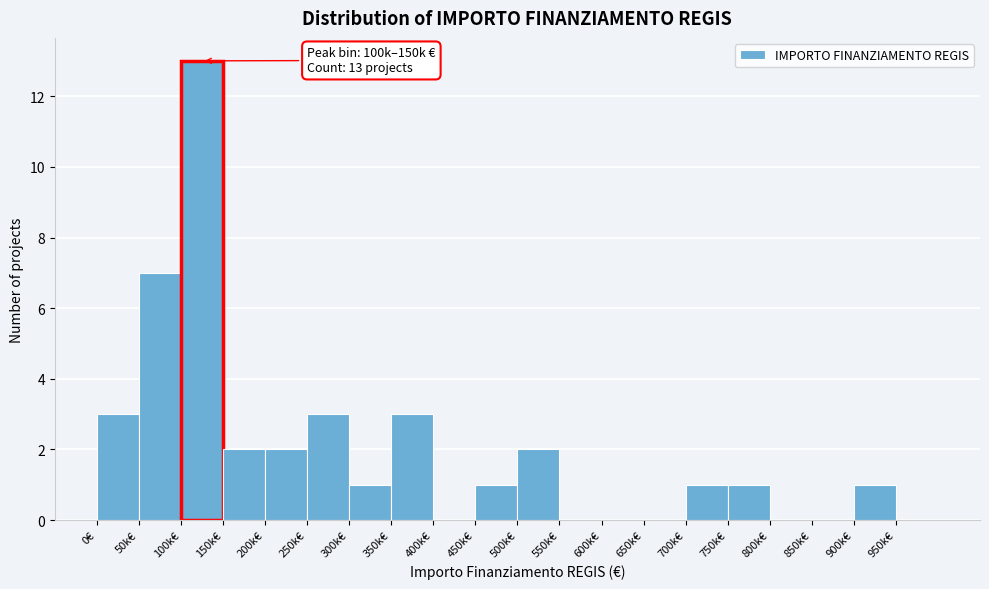

Reading left to right, transcribe all the data shown in this chart.

0€=3	50k€=7	100k€=13	150k€=2	200k€=2	250k€=3	300k€=1	350k€=3	400k€=0	450k€=1	500k€=2	550k€=0	600k€=0	650k€=0	700k€=1	750k€=1	800k€=0	850k€=0	900k€=1	950k€=0